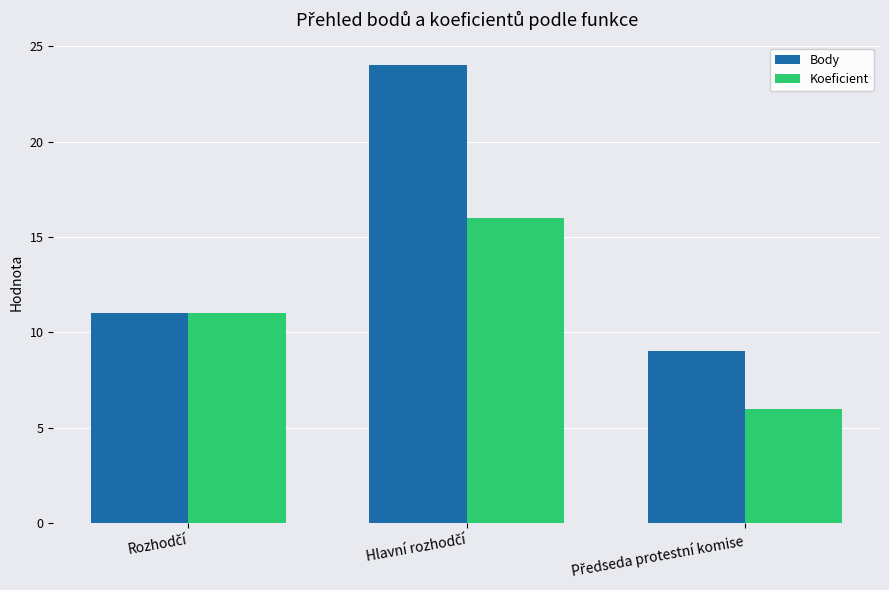

How many bars are there in each group?

2